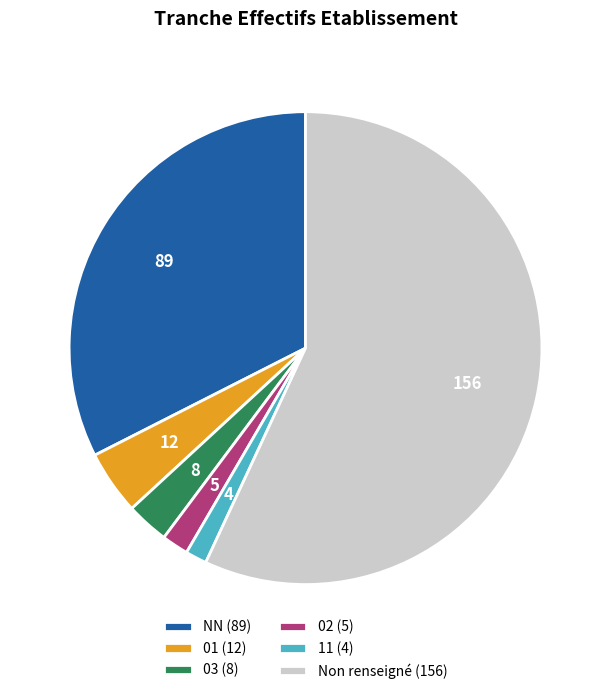

How many slices are in this pie chart?

6